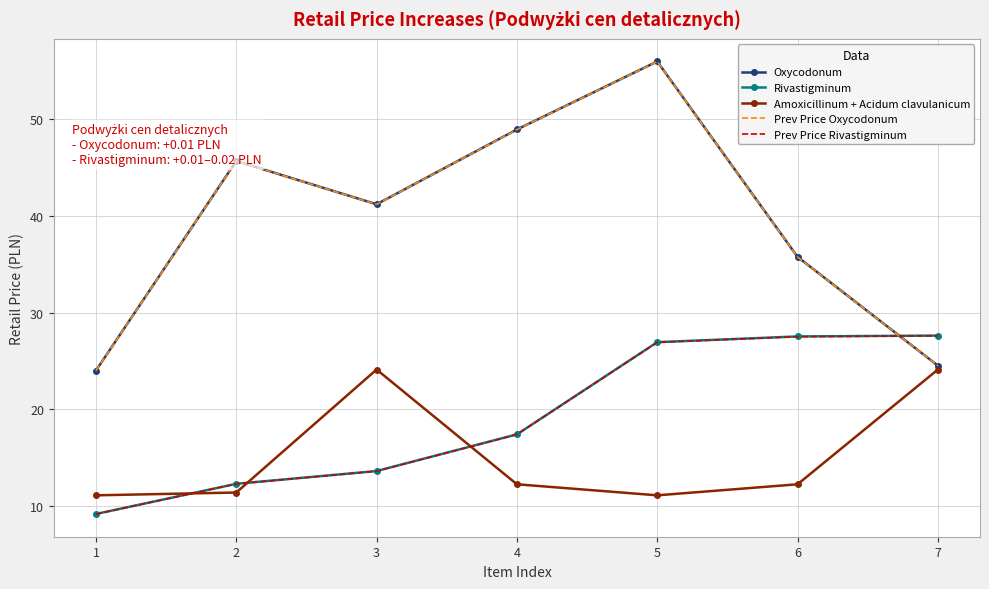

Is it true that Amoxicillinum + Acidum clavulanicum equals 24.1 at 7?

True